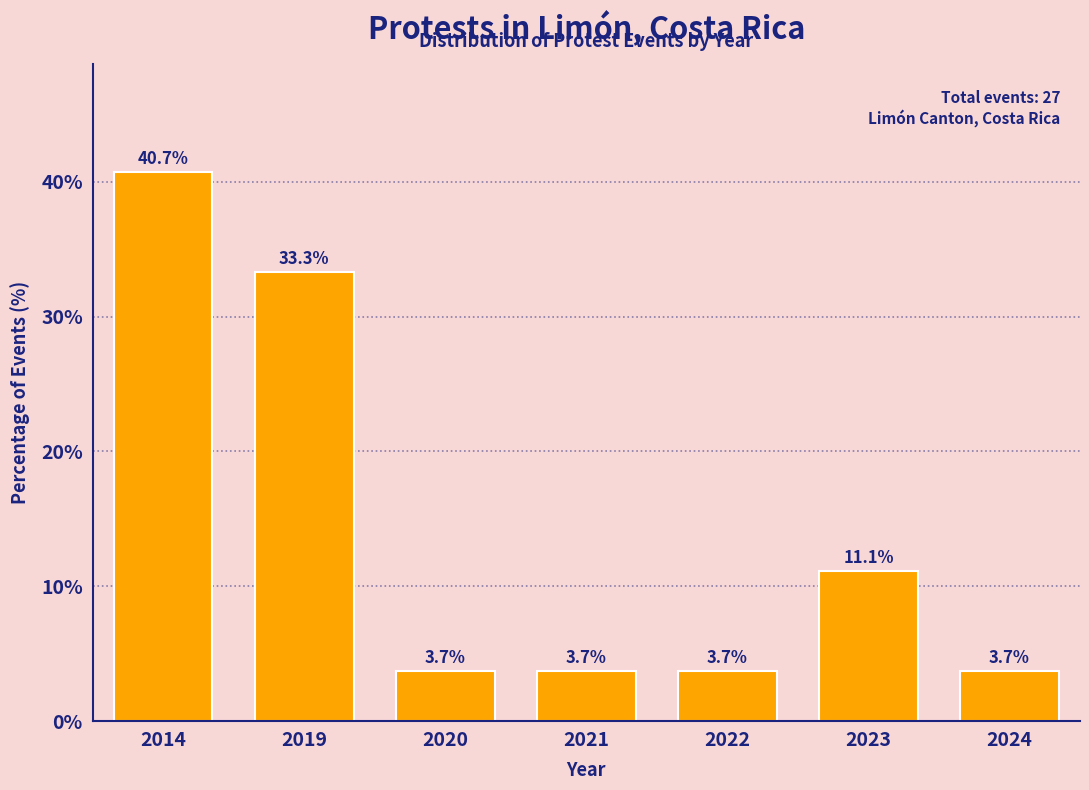

Reading left to right, what are all the values shown in this chart?

40.7	33.3	3.7	3.7	3.7	11.1	3.7